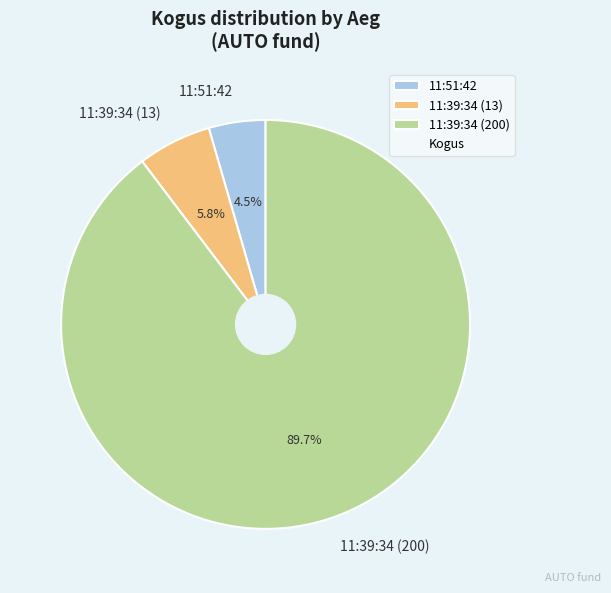

What is the smallest slice in the pie chart?

11:51:42